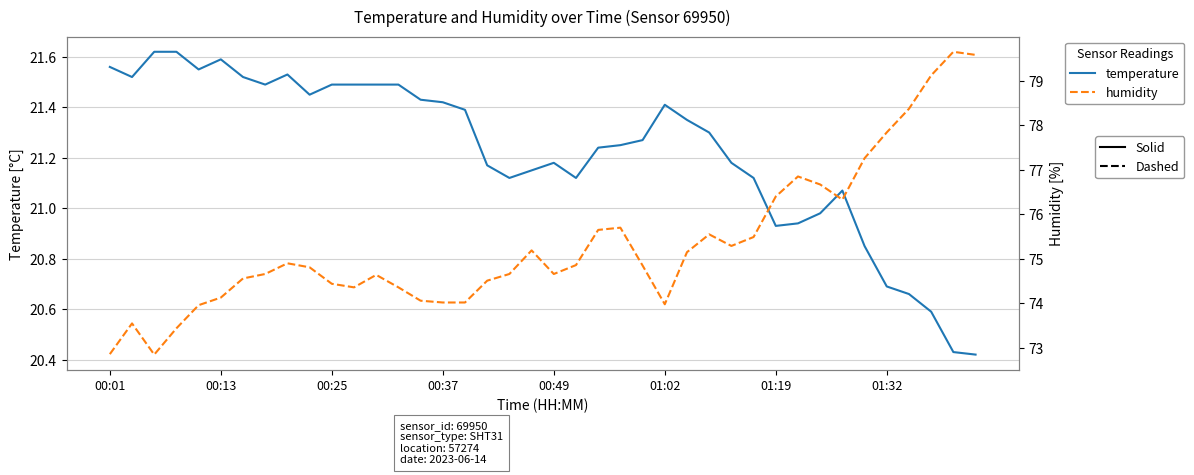

In temperature, how many points are higher than both neighbors (excluding endpoints)?

5